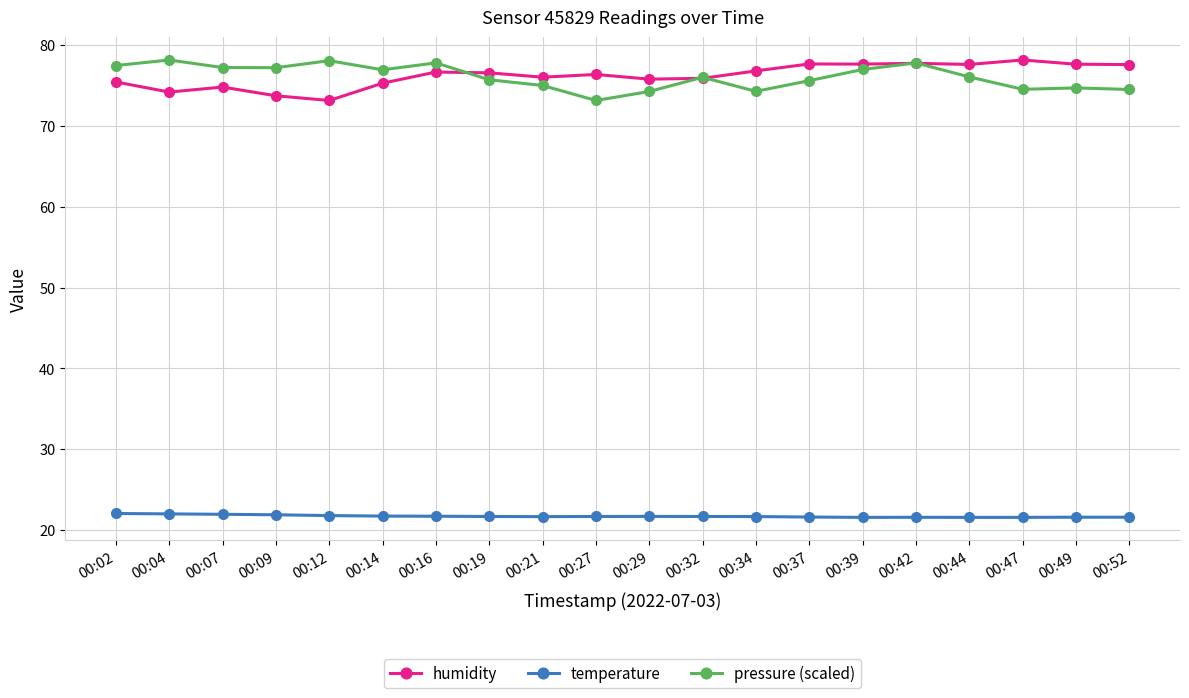

What is the value of the humidity point at the 13th from the left?

76.8